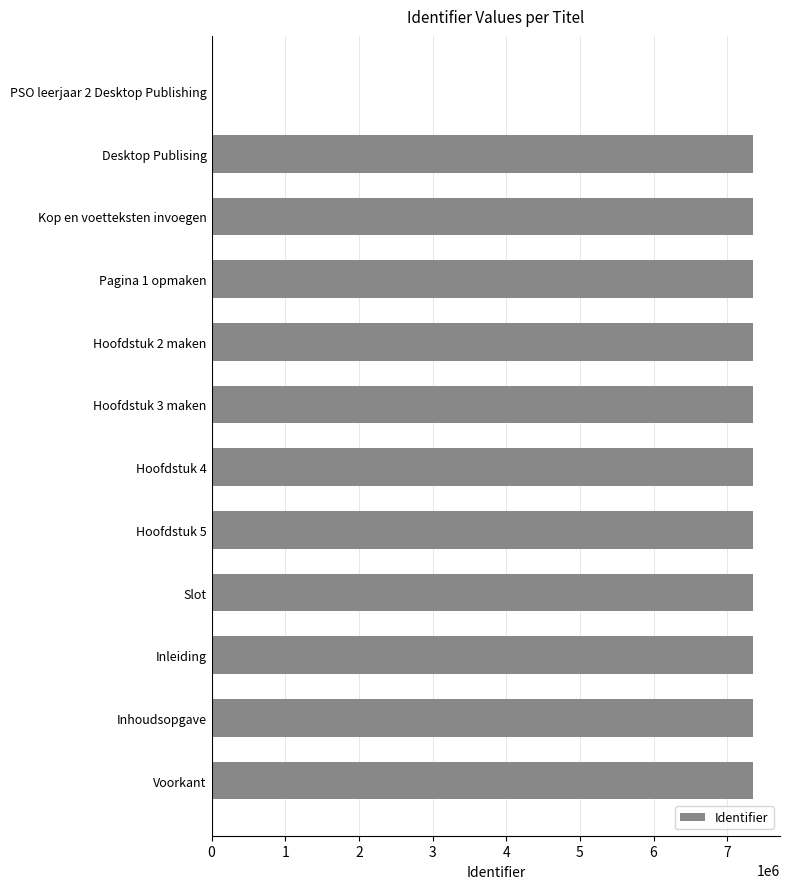

How many distinct data groups are displayed?

1